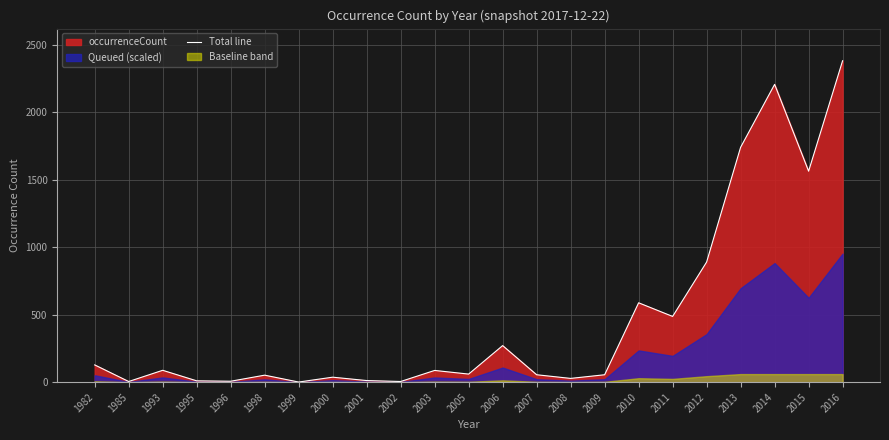

How many categories are shown in the chart?

23